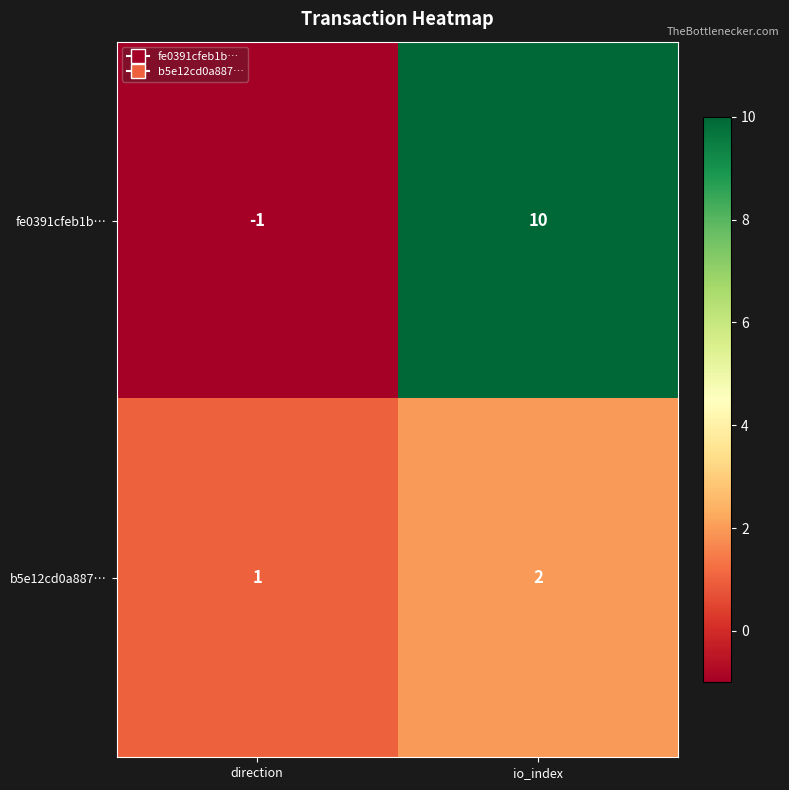

What is the minimum value shown in the chart?

-1